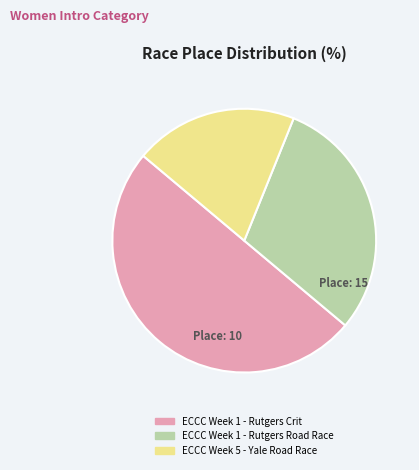

Rank the categories by value from highest to lowest.

ECCC Week 1 - Rutgers Crit, ECCC Week 1 - Rutgers Road Race, ECCC Week 5 - Yale Road Race